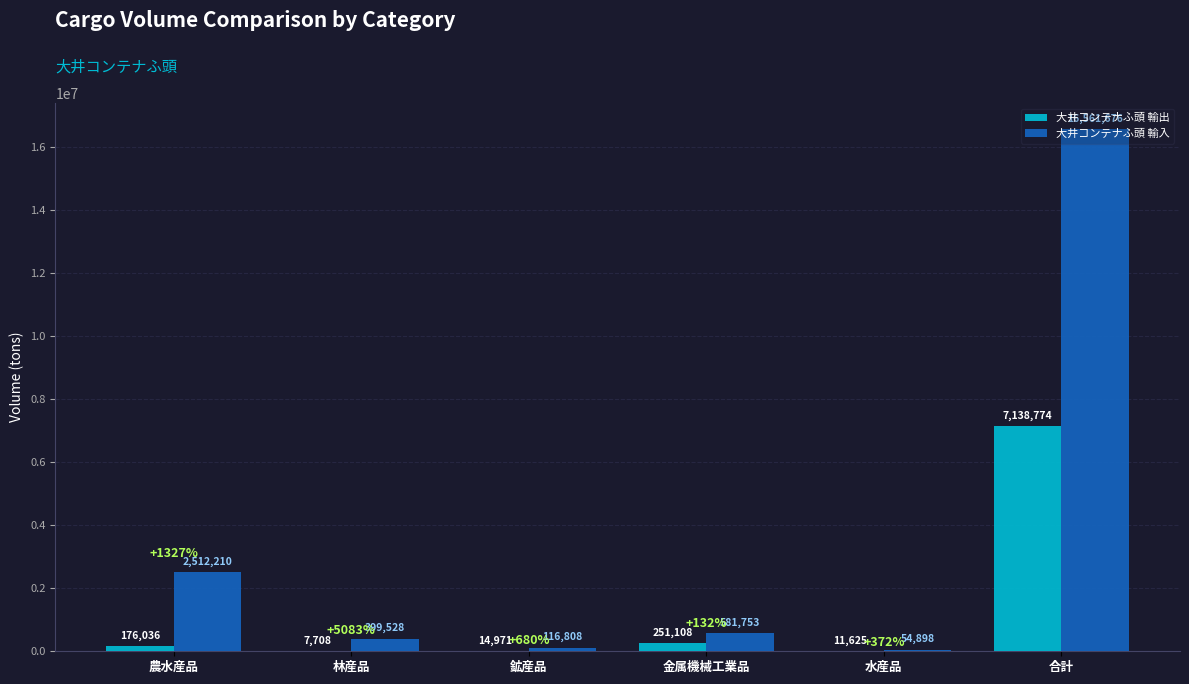

Reading left to right, extract all data points from this chart.

大井コンテナふ頭 輸出: 農水産品=176036	林産品=7708	鉱産品=14971	金属機械工業品=251108	水産品=11625	合計=7138774
大井コンテナふ頭 輸入: 農水産品=2512210	林産品=399528	鉱産品=116808	金属機械工業品=581753	水産品=54898	合計=16561676